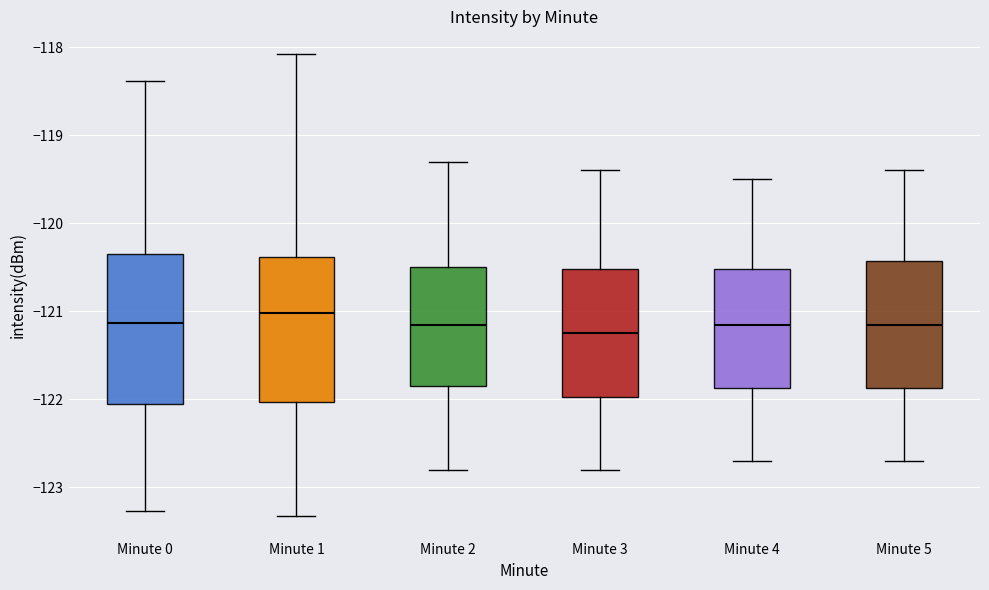

Reading left to right, read every box against the y-axis: the position of its median line, the range the box covers, and the ends of its whiskers. The values are not printed on the chart, so give them approximately, as read against the axis.

Minute 0: median -121.1, box -122.1 to -120.4, whiskers -123.3 to -118.4
Minute 1: median -121.0, box -122.0 to -120.4, whiskers -123.3 to -118.1
Minute 2: median -121.1, box -121.8 to -120.5, whiskers -122.8 to -119.3
Minute 3: median -121.2, box -122.0 to -120.5, whiskers -122.8 to -119.4
Minute 4: median -121.1, box -121.9 to -120.5, whiskers -122.7 to -119.5
Minute 5: median -121.1, box -121.9 to -120.4, whiskers -122.7 to -119.4